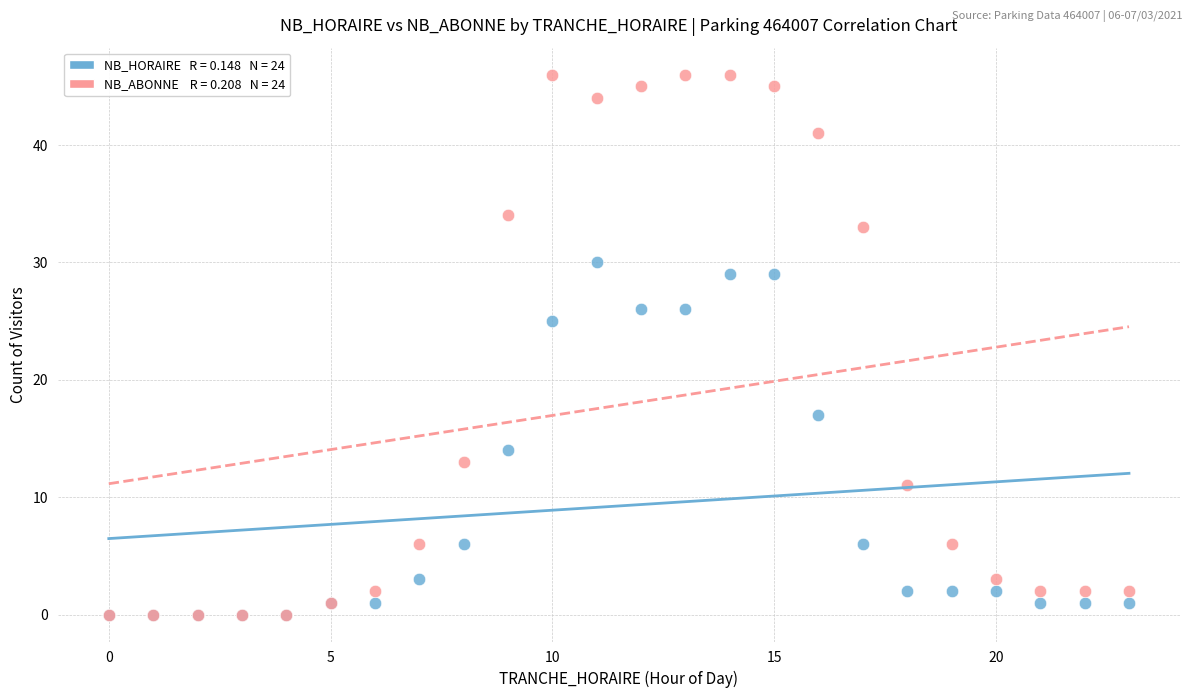

Across all series, what Y value is closest to 23?

25